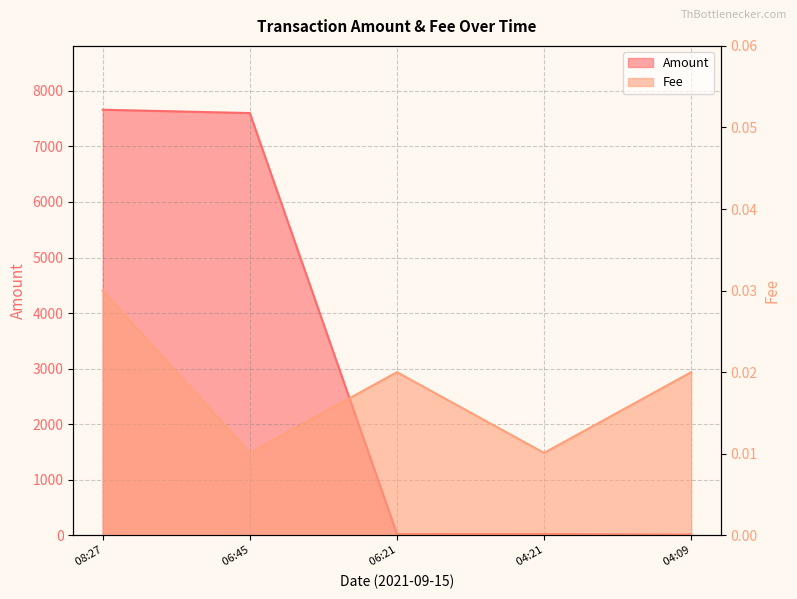

Count the Fee values in the range 0 to 1.

5